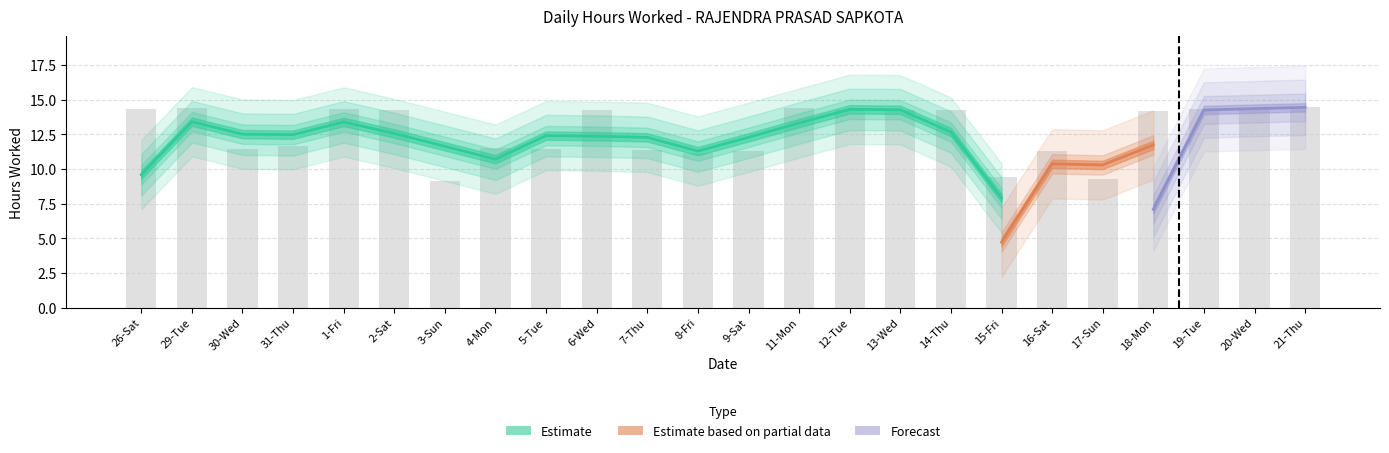

Reading left to right, what are all the values shown in this chart?

26-Sat=14.4	29-Tue=14.4	30-Wed=11.5	31-Thu=11.7	1-Fri=14.3	2-Sat=14.2	3-Sun=9.2	4-Mon=11.5	5-Tue=11.4	6-Wed=14.3	7-Thu=11.4	8-Fri=11.2	9-Sat=11.3	11-Mon=14.4	12-Tue=14.3	13-Wed=14.3	14-Thu=14.3	15-Fri=9.4	16-Sat=11.3	17-Sun=9.3	18-Mon=14.2	19-Tue=14.3	20-Wed=14.4	21-Thu=14.5